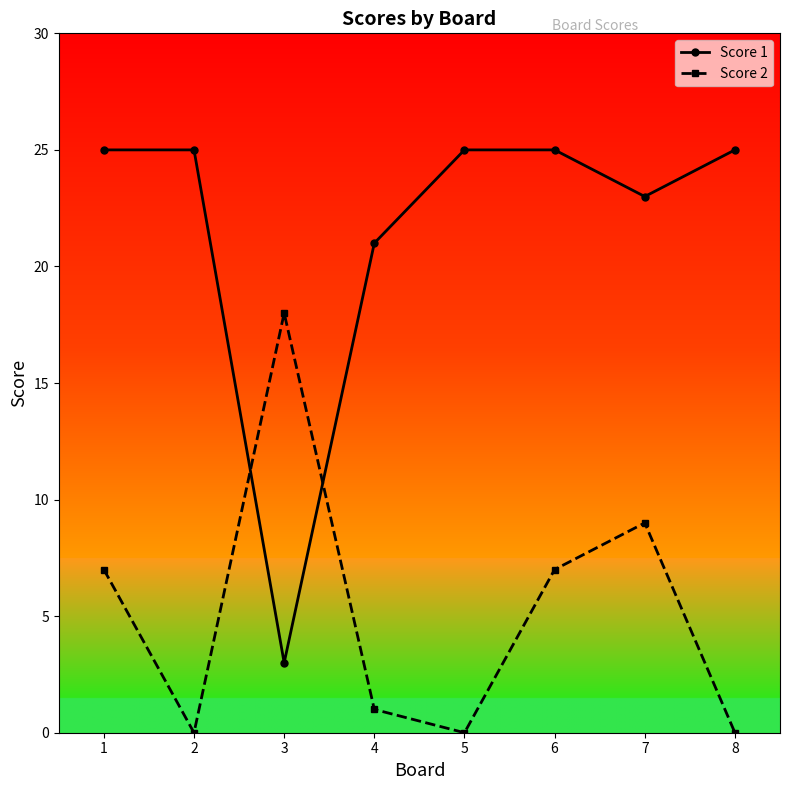

Reading left to right, what are all the values shown in this chart?

Score 1: 25	25	3	21	25	25	23	25
Score 2: 7	0	18	1	0	7	9	0